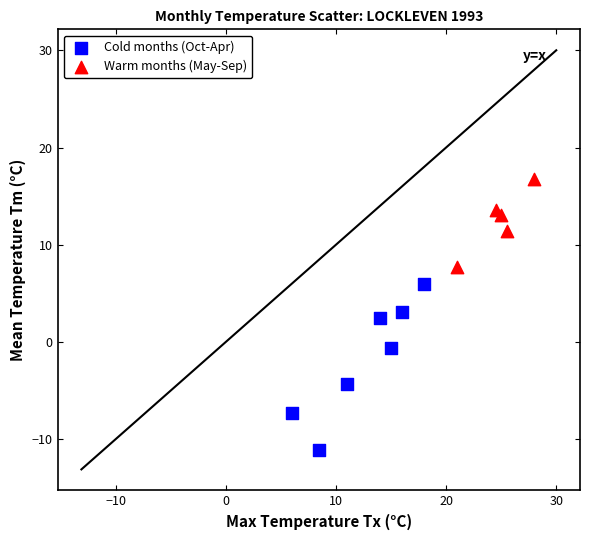

Which series has the widest spread of Y values?

Cold months (Oct-Apr)